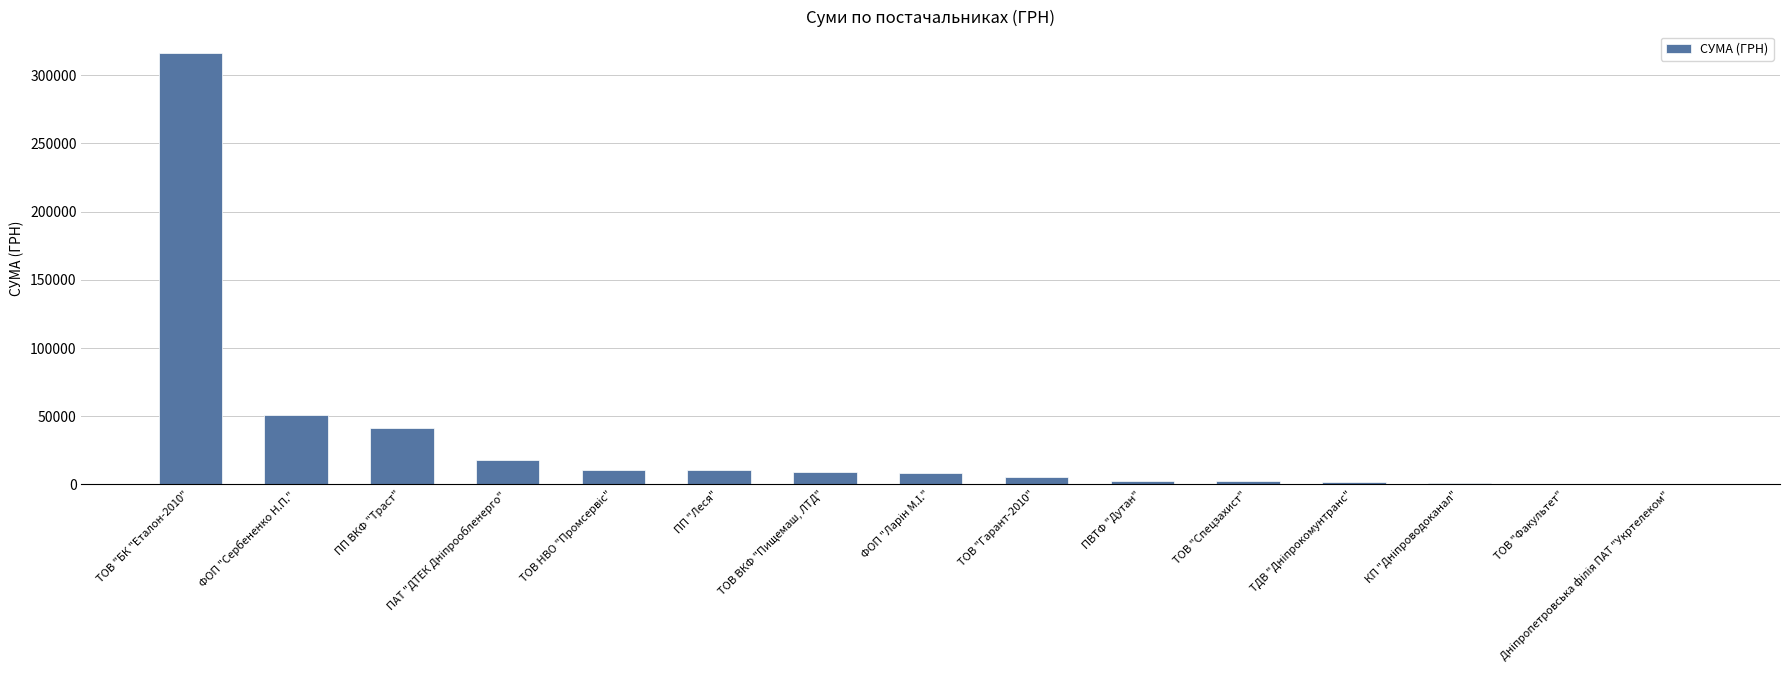

What is the sum of all values?

480952.4